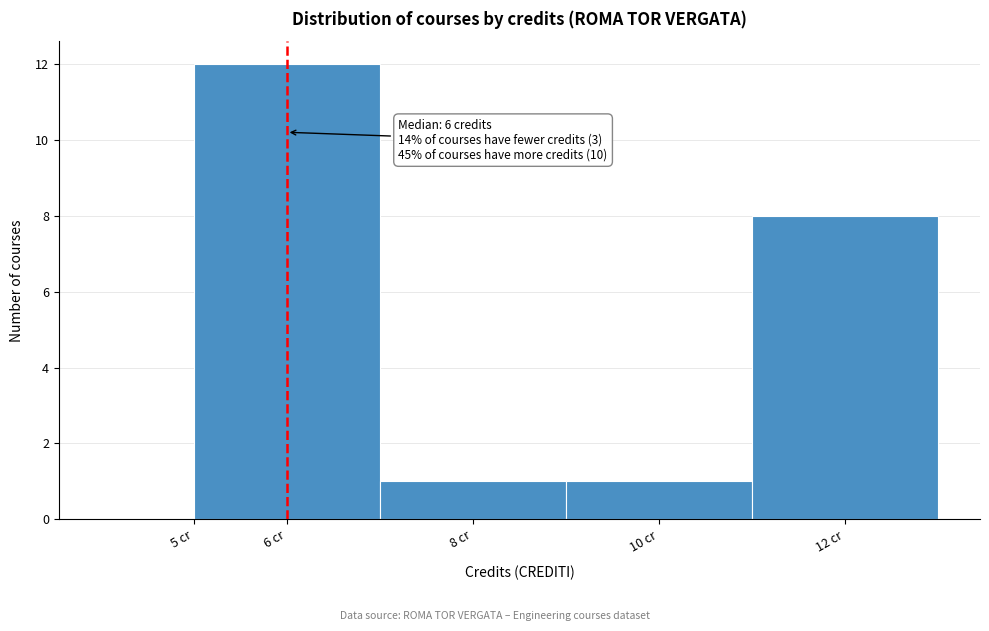

Over which range of the x-axis is the bar tallest?

5 to 7